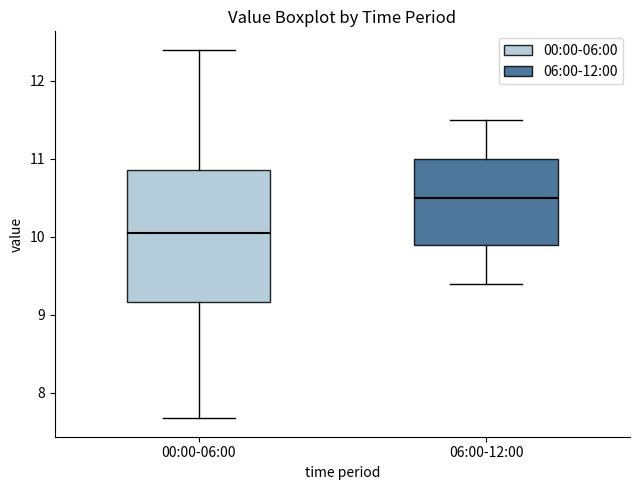

Which box's median line is the lowest?

00:00-06:00